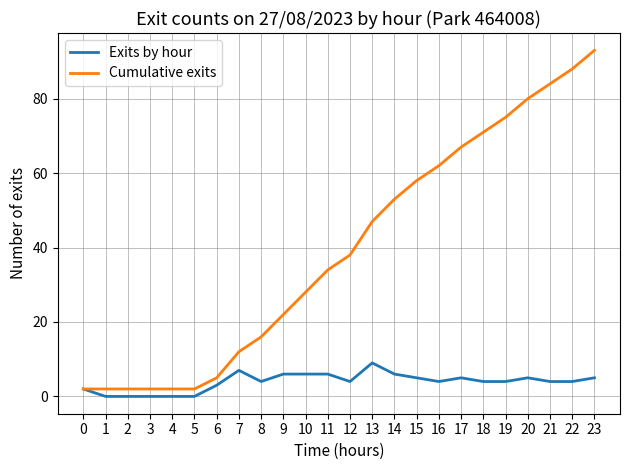

What is the total value across all series at 13?

56